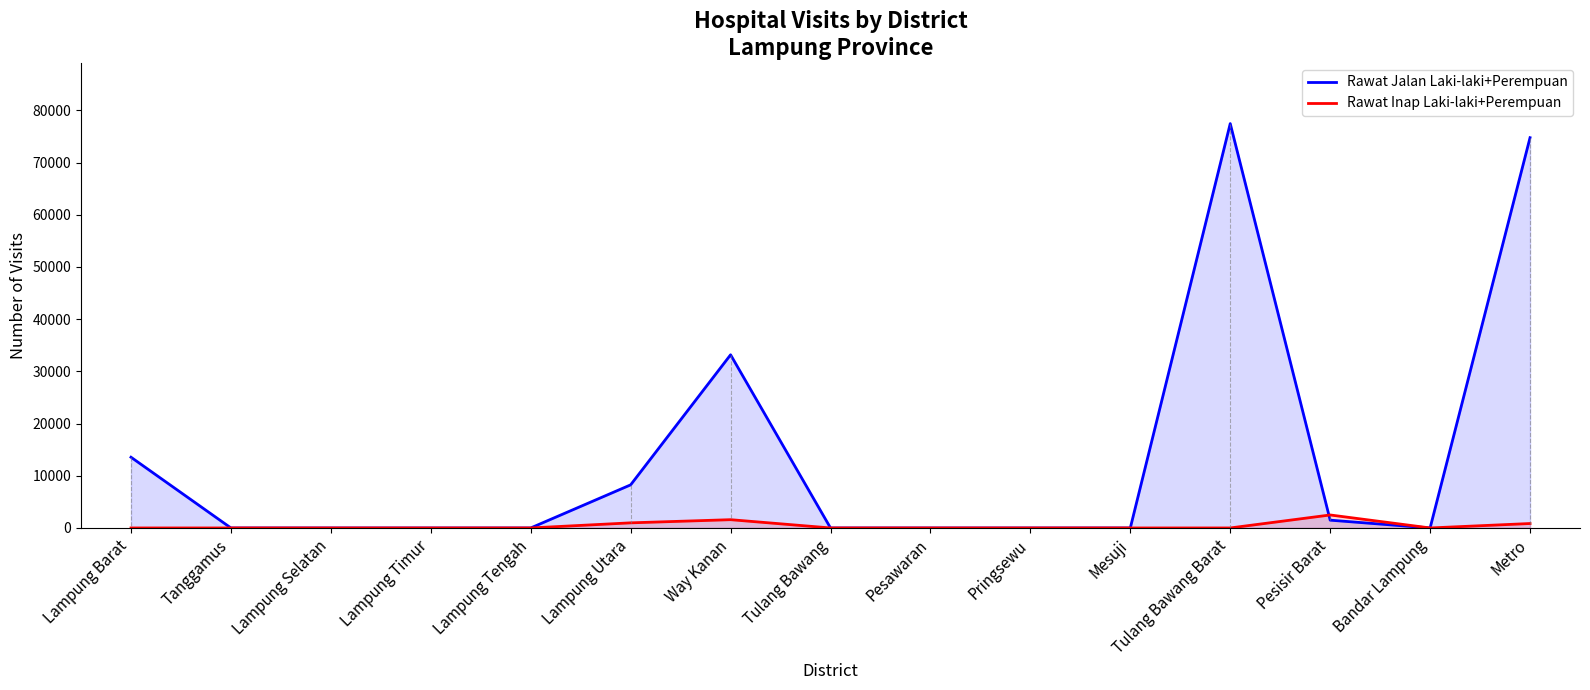

Rank the series by their average value, from highest to lowest.

Rawat Jalan Laki-laki+Perempuan, Rawat Inap Laki-laki+Perempuan